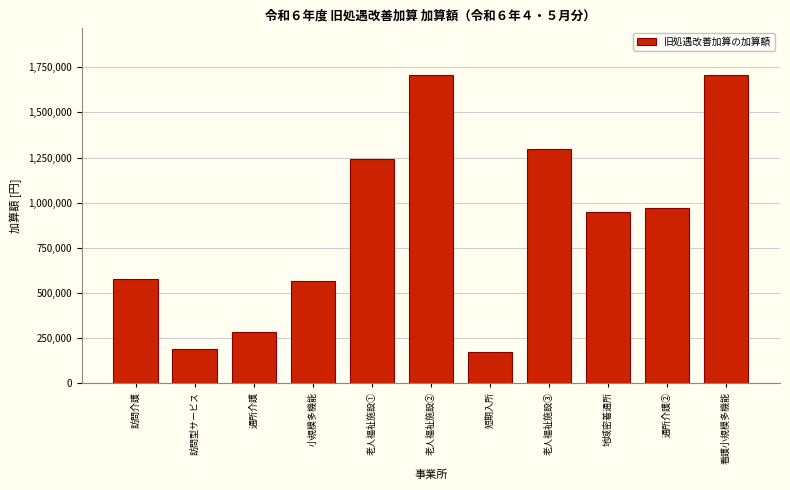

Approximately how many times larger is the value at 老人福祉施設② compared to 短期入所?

10.1